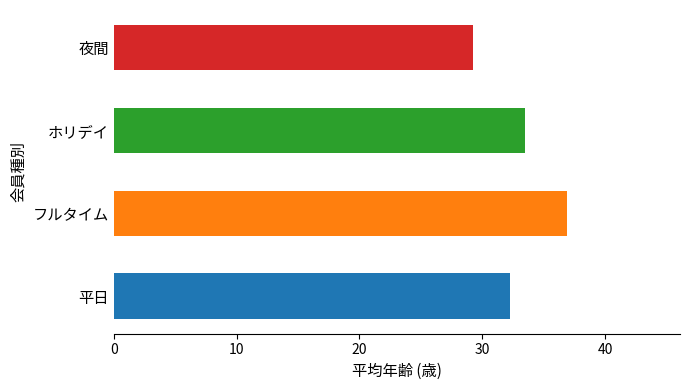

What is the maximum value shown in the chart?

36.9